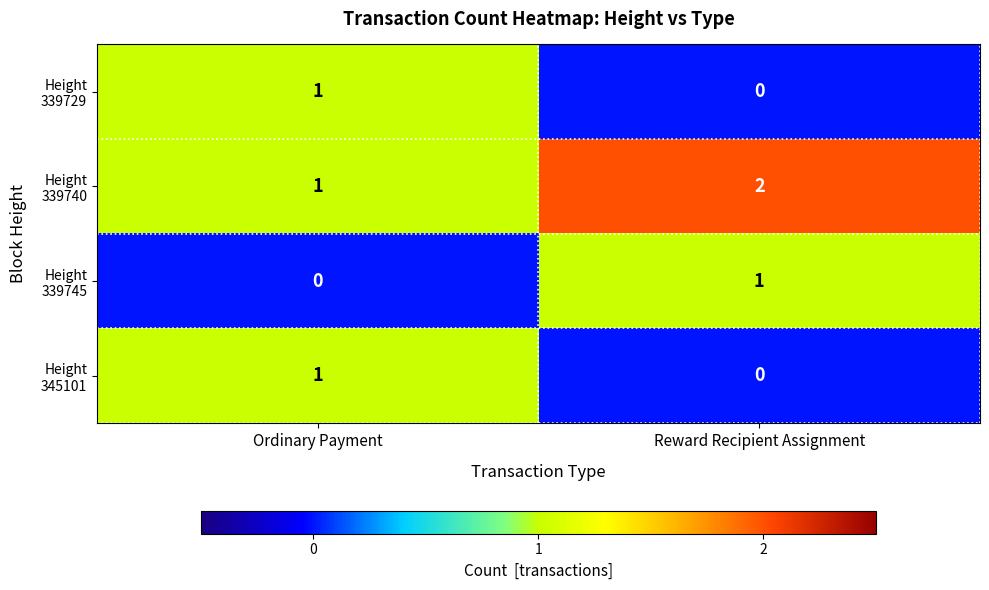

How many distinct data groups are displayed?

4